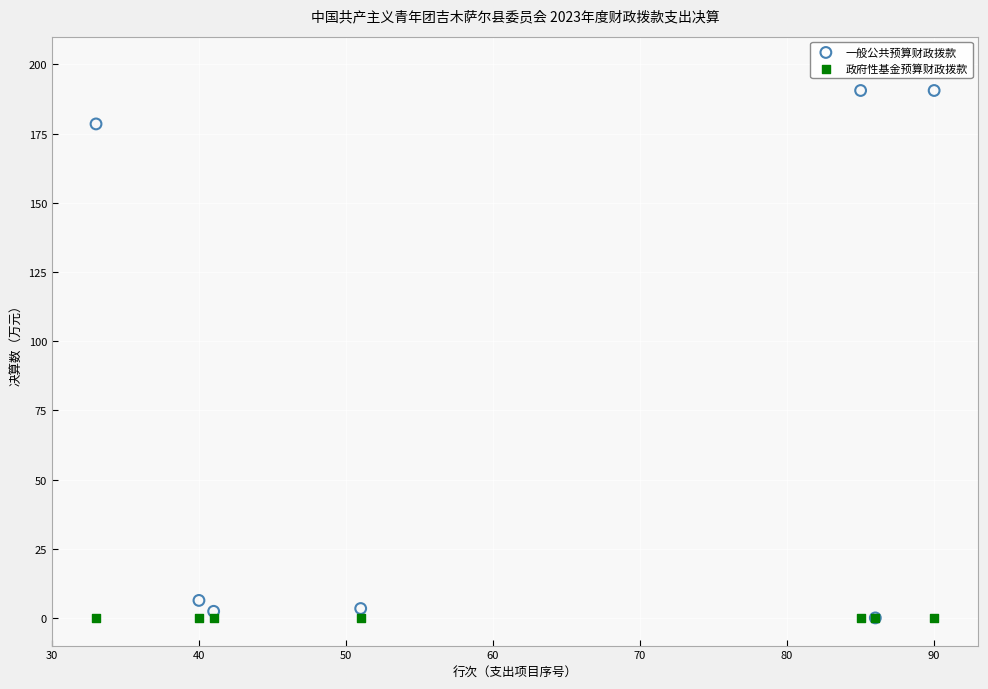

In the 一般公共预算财政拨款 series, what Y value is closest to 95?

178.5